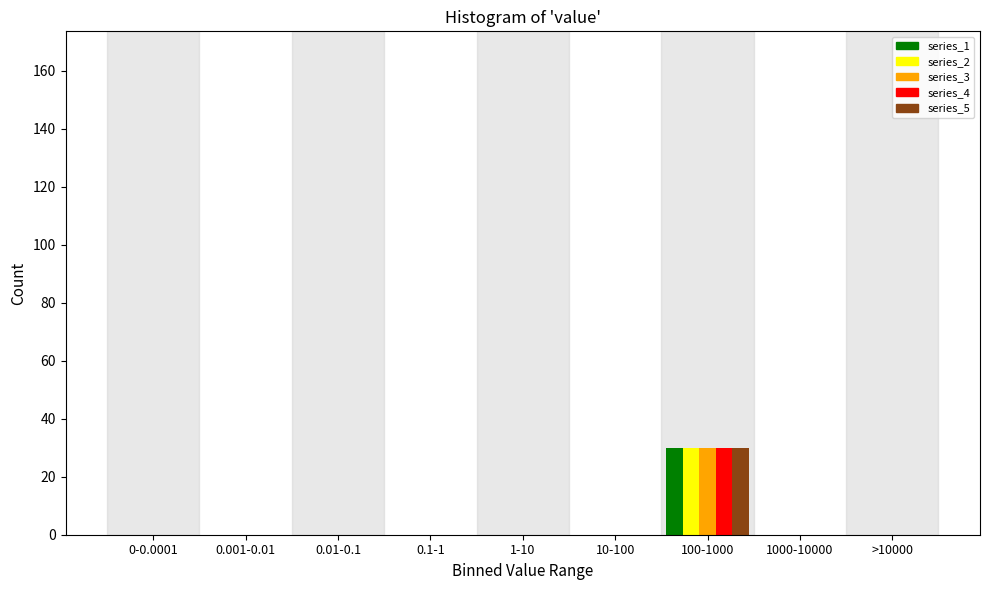

At which category is the sum across all series the highest?

100-1000